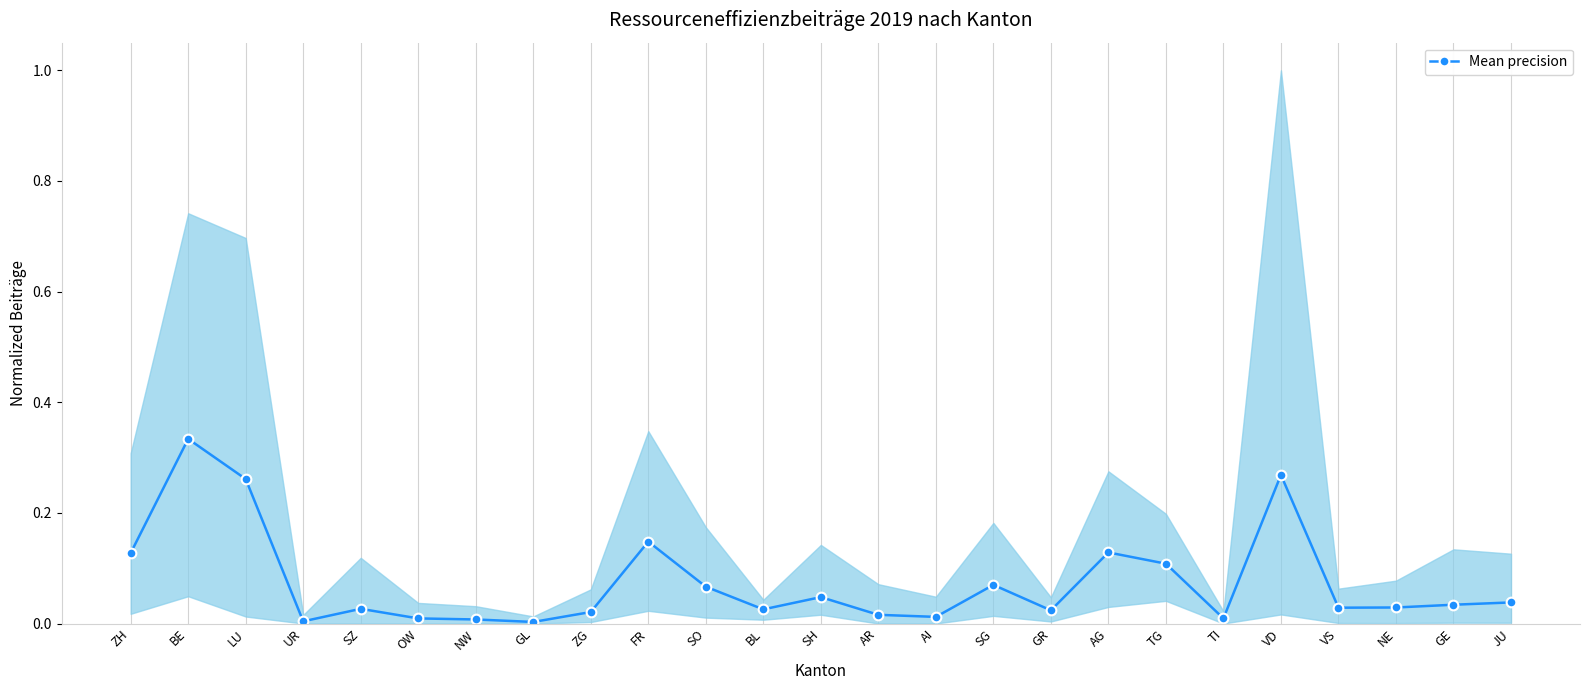

Which label corresponds to the smallest value in the chart?

GL